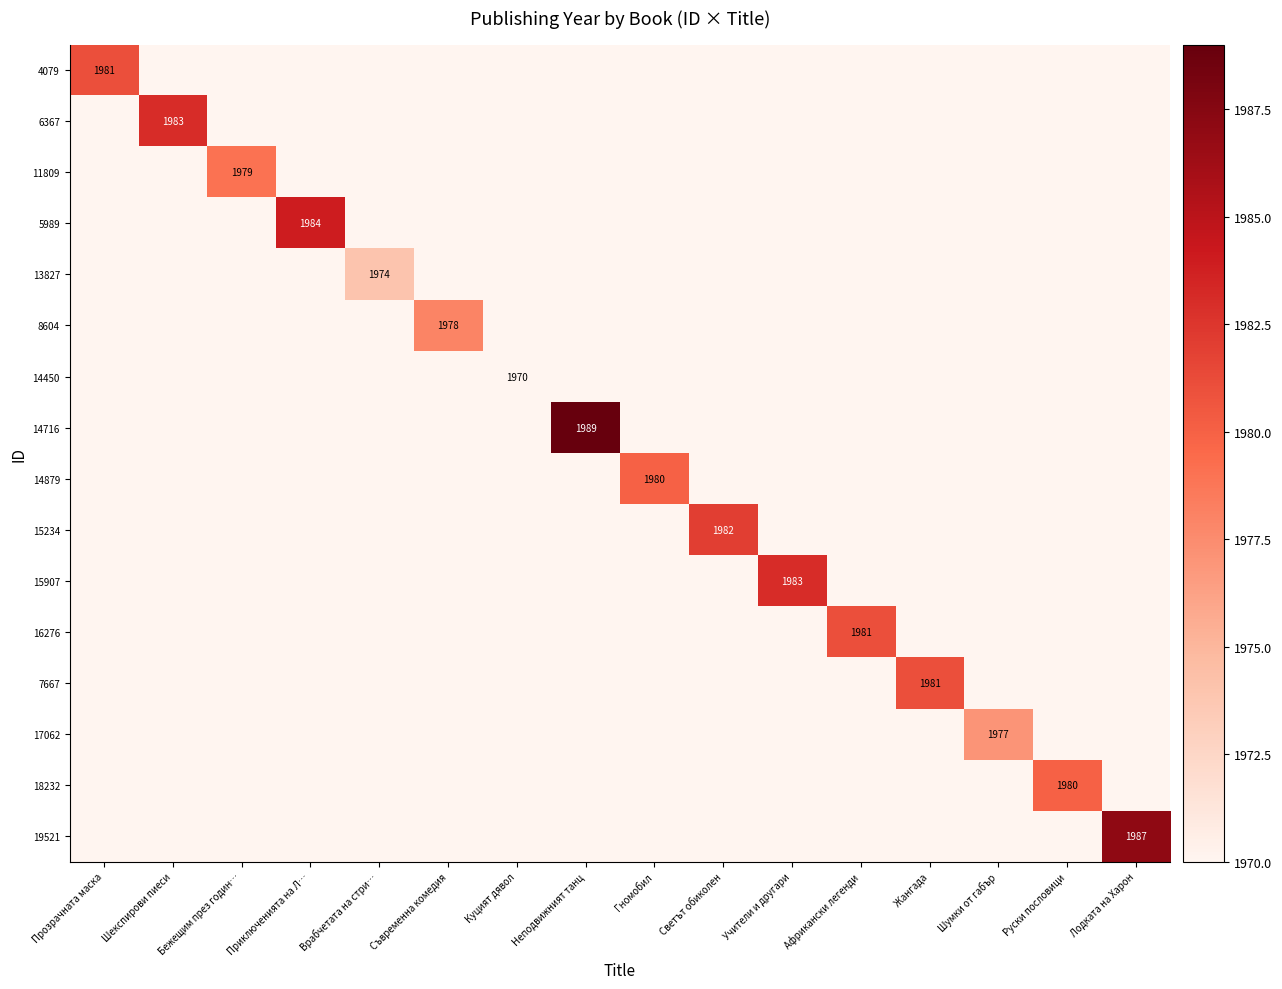

The value of 5989 at Приключенията на Л… is 1154. True or false?

False